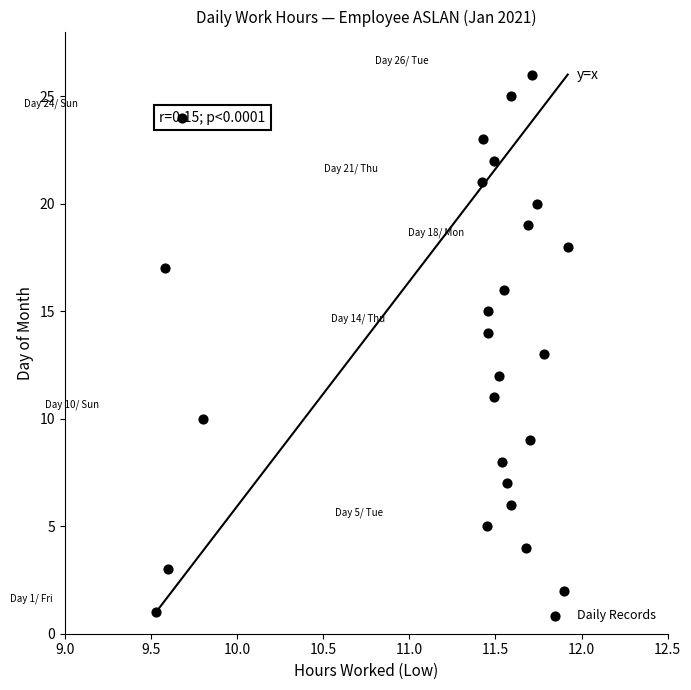

What is the range of Y values (max minus min)?

25